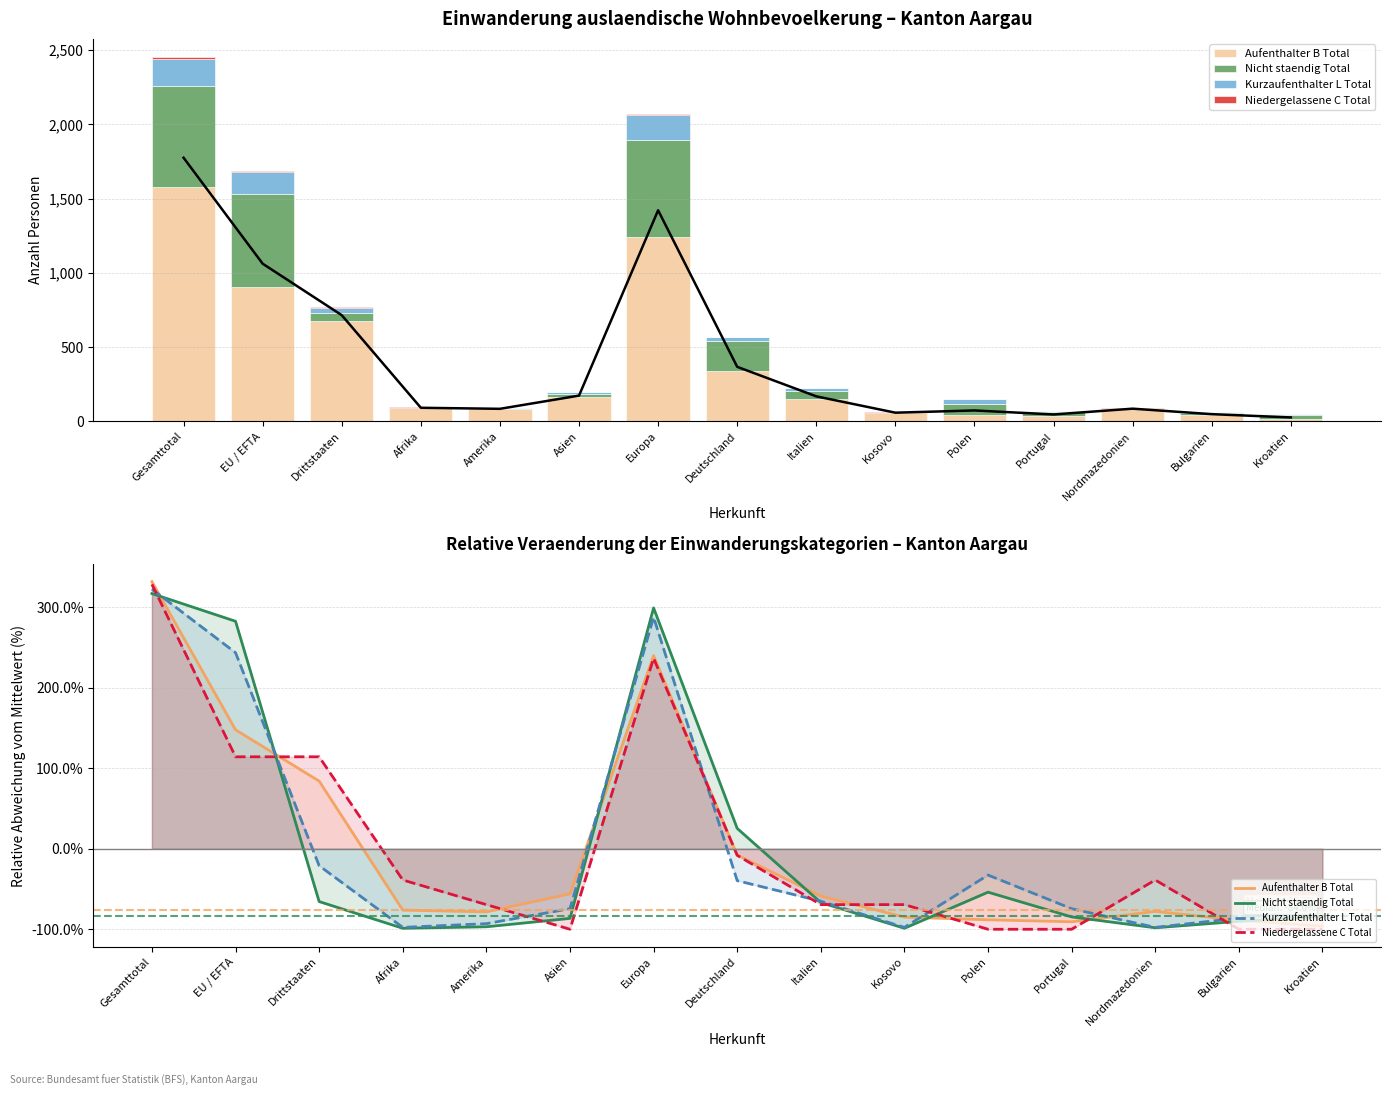

How many bars are there in each group?

4